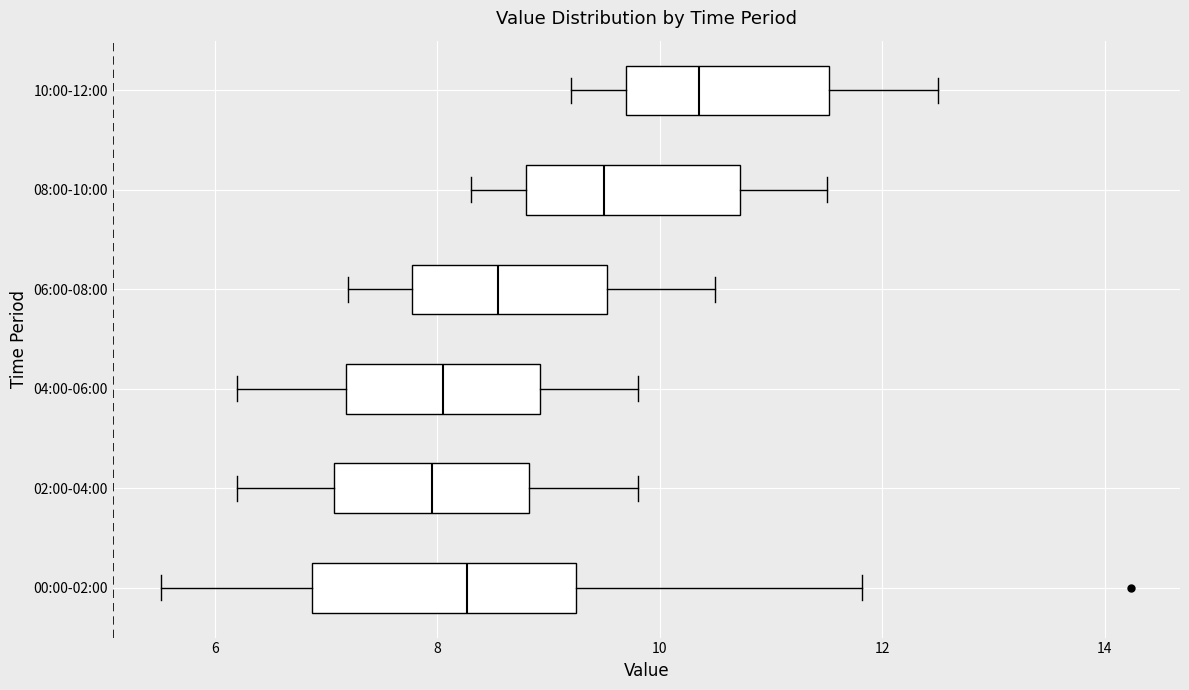

Which box is the widest, from its left edge to its right edge?

00:00-02:00